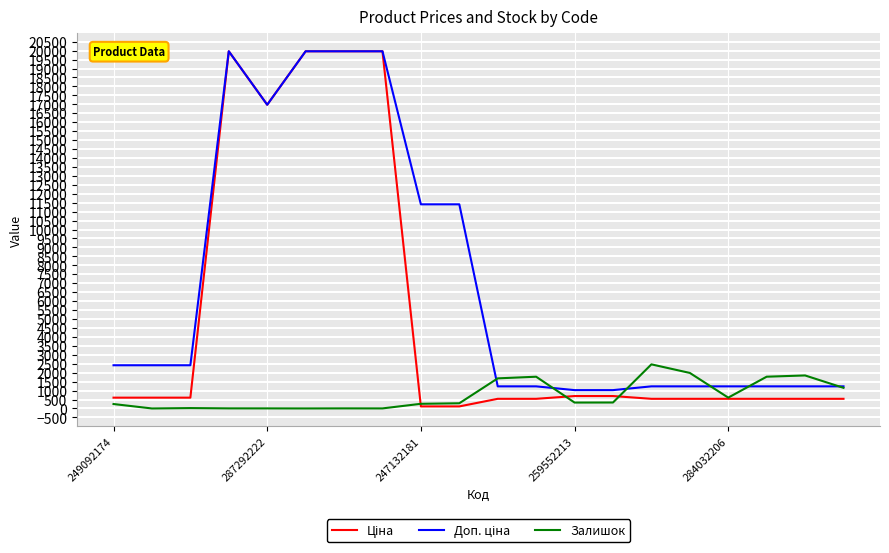

What is the greatest value displayed?

19964.2